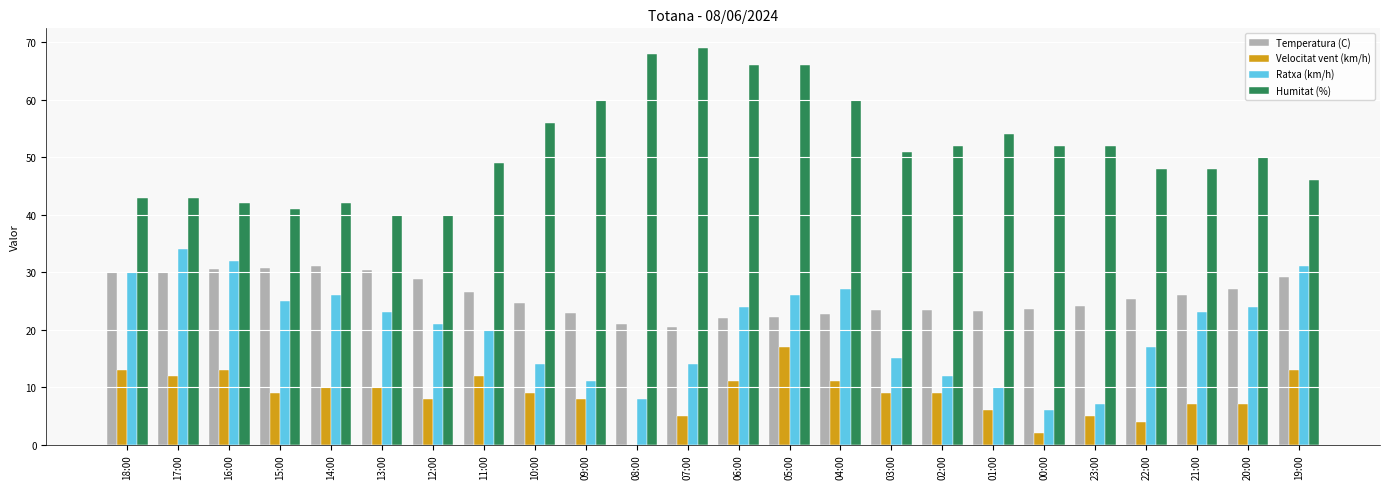

What is the difference between the Ratxa (km/h) values at 00:00 and 04:00?

21.0